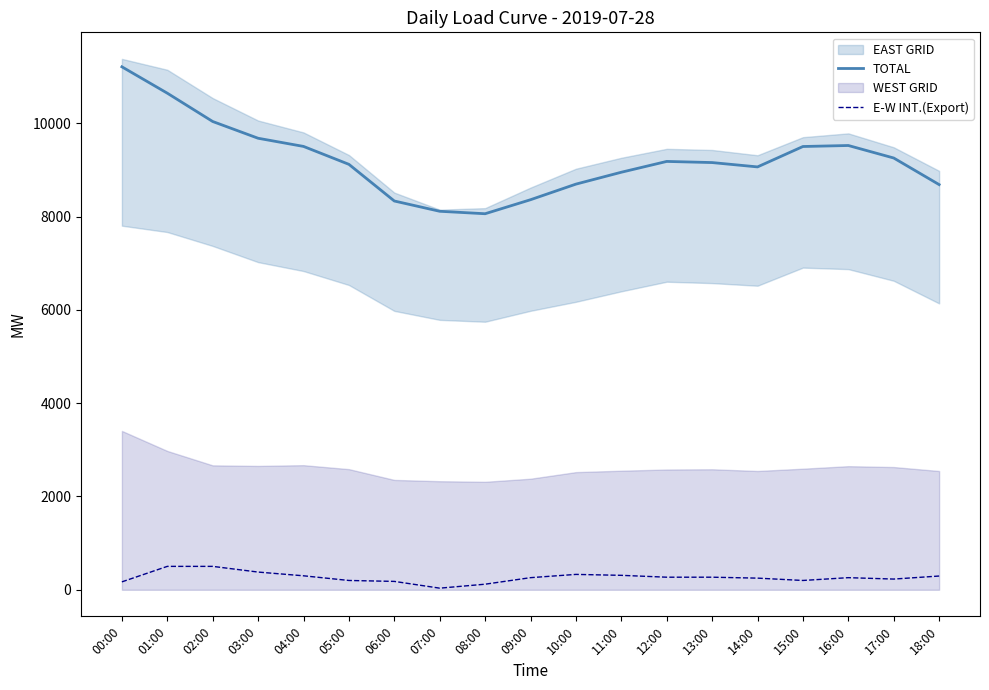

What is the difference between the highest and lowest values at 00:00?

11038.0